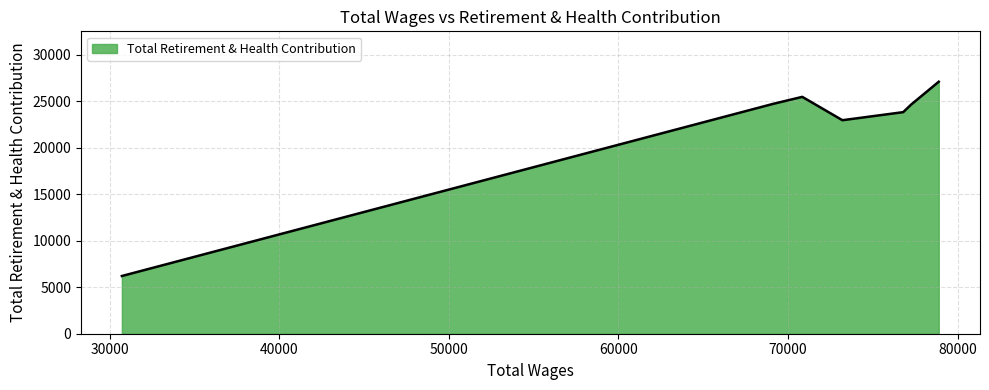

How many interior local valleys (lower than both neighbors) does the data have?

1